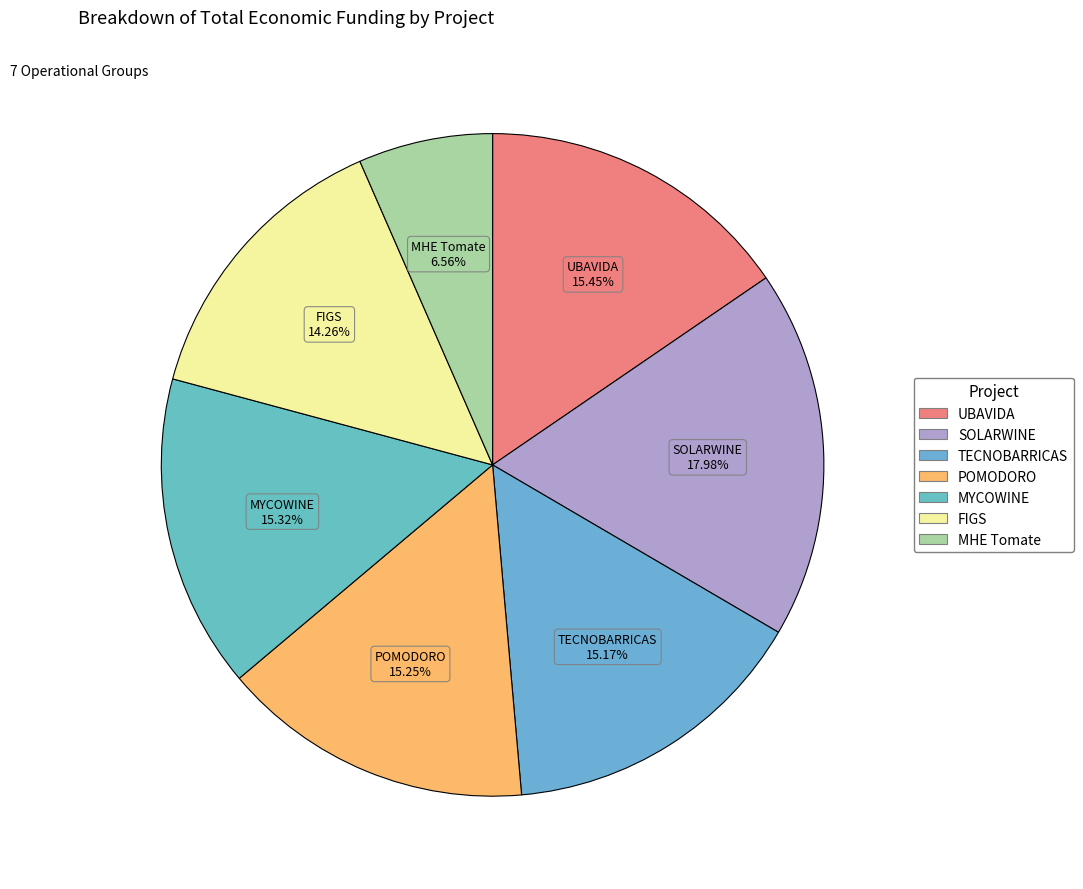

Is it true that POMODORO is 22% of the pie?

False